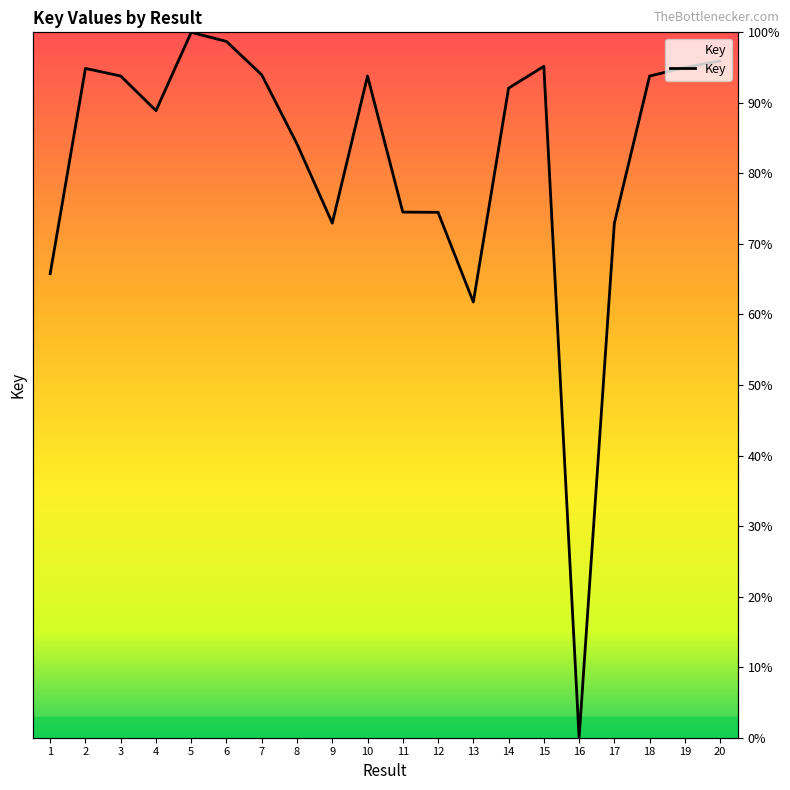

What is the value of the 2nd point from the left?

94.9